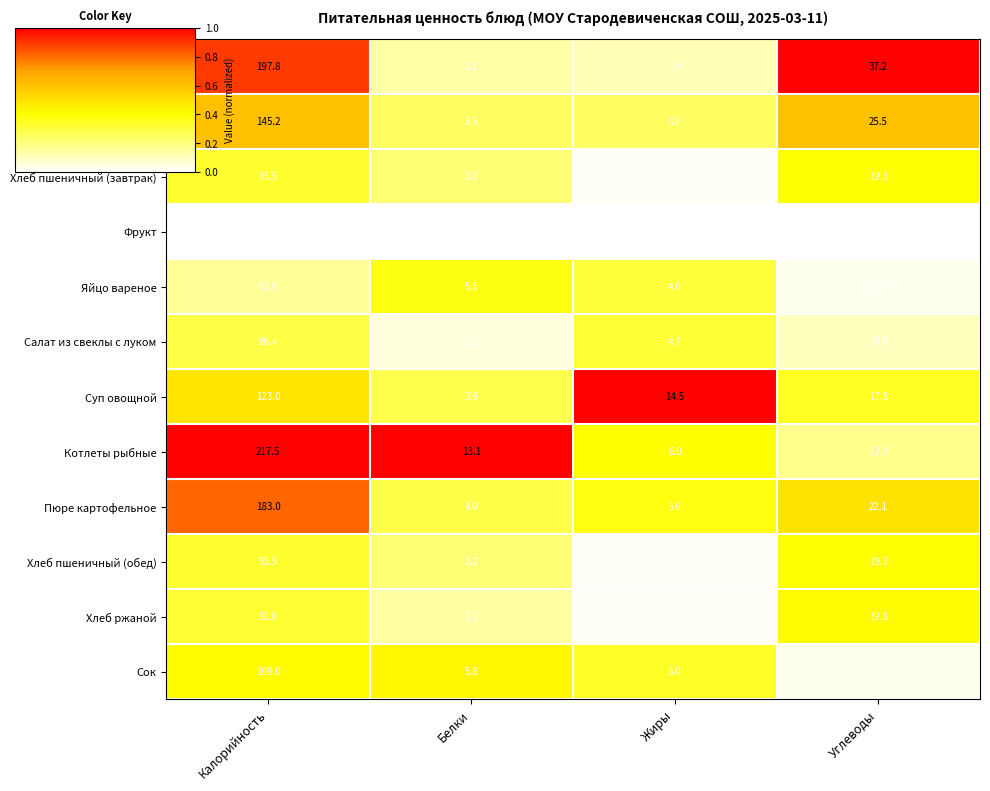

What is the spread (max minus min) of values at Жиры?

14.3